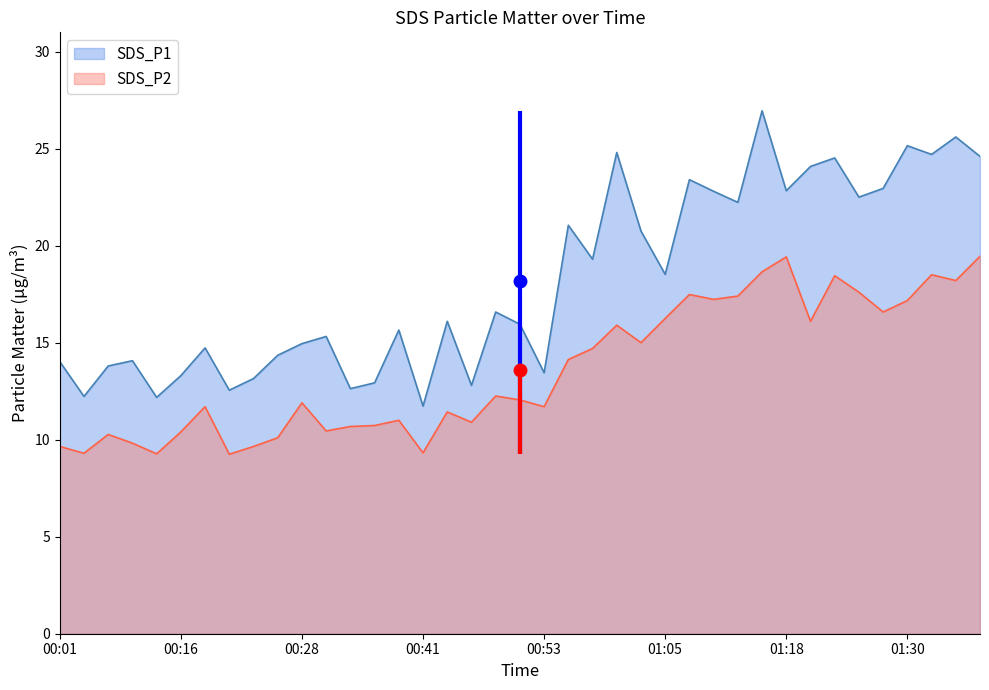

What is the value of the SDS_P1 point at the 3rd from the left?

13.8